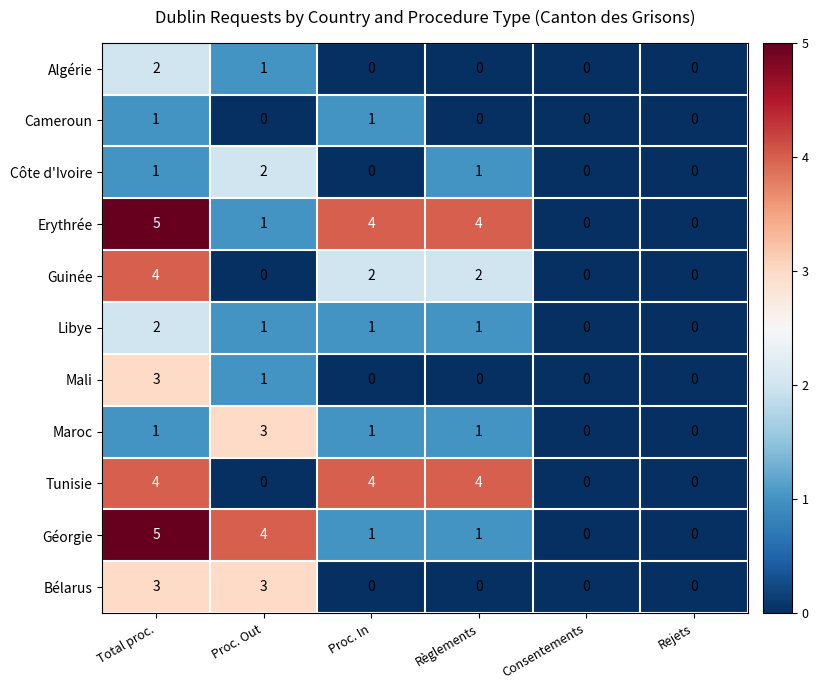

What is the maximum value shown in the chart?

5